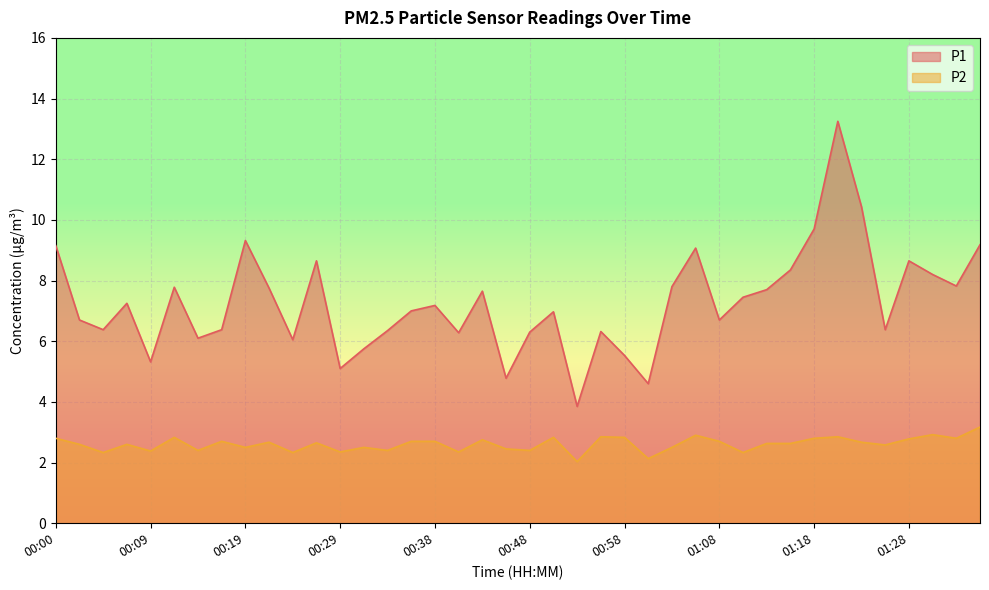

True or false: P1 and P2 cross at least once.

False